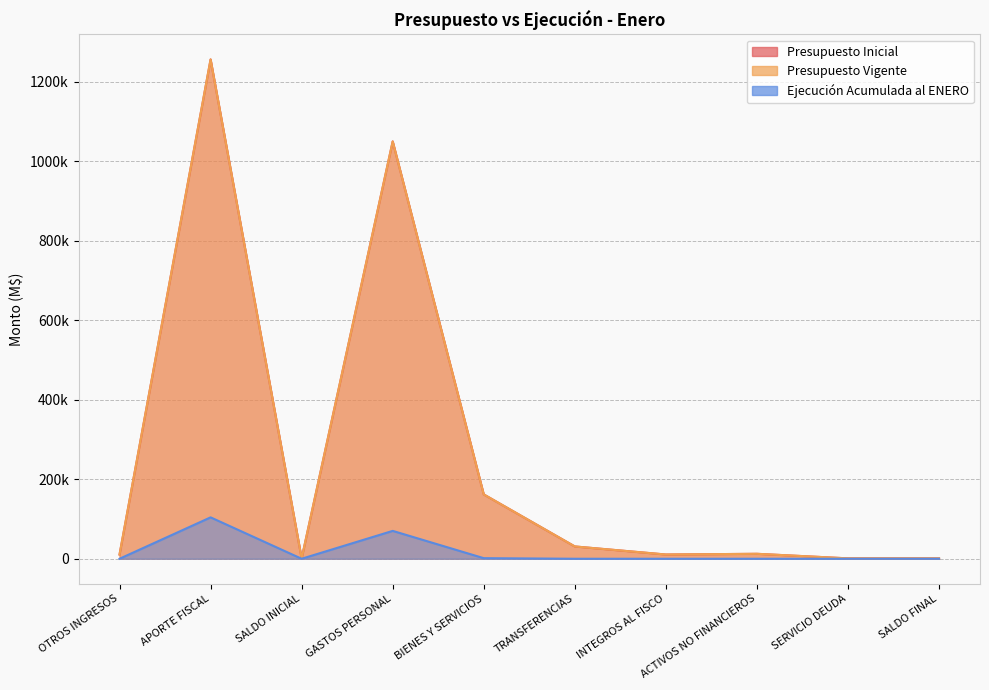

What is the difference between the highest and lowest values at SALDO INICIAL?

1000